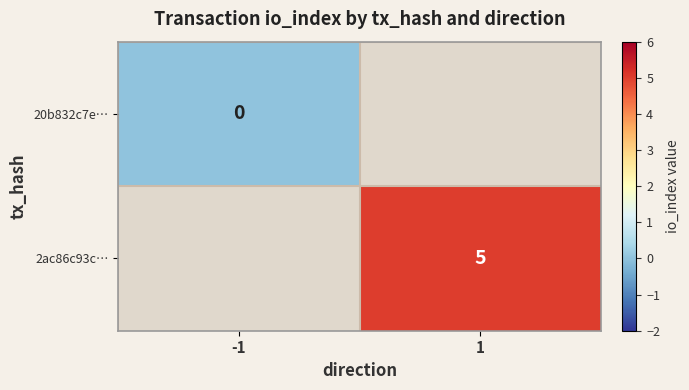

Is the value of 2ac86c93c… at 1 greater than the value of 20b832c7e… at -1?

Yes